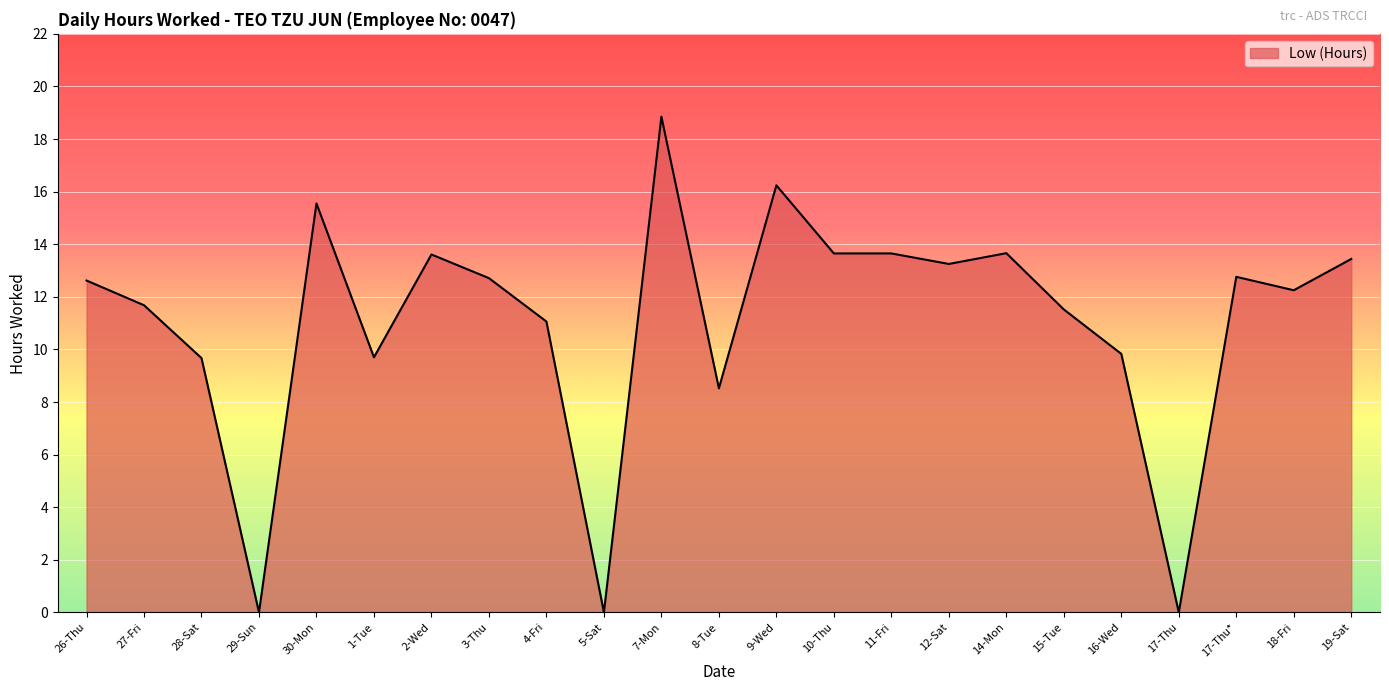

What position from the left is 28-Sat?

3